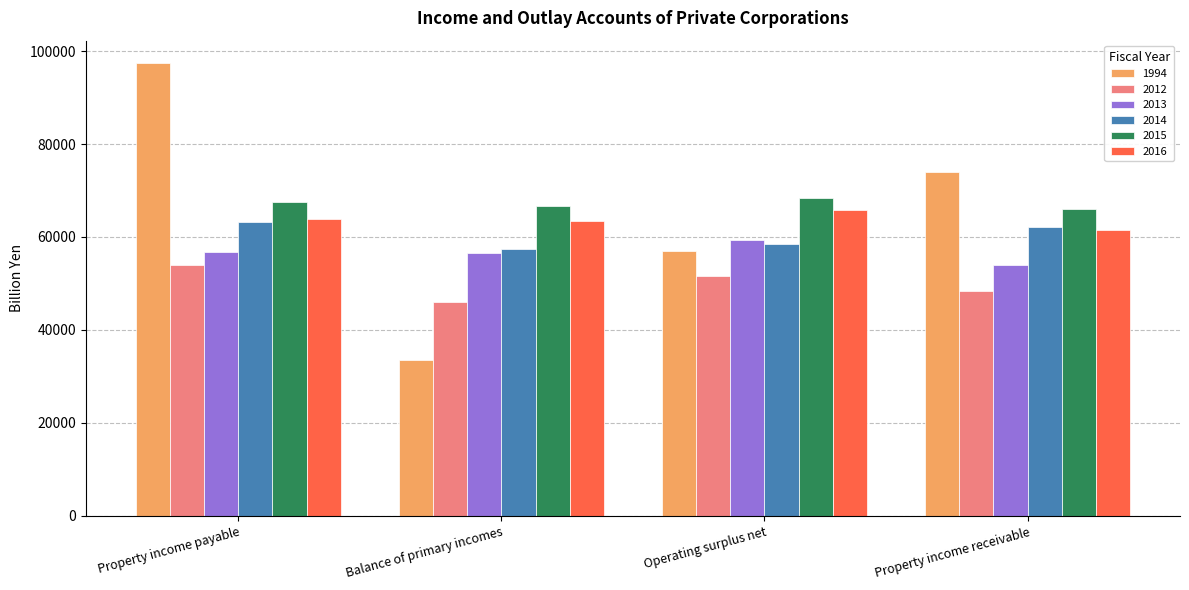

What is the total value across all series at Property income receivable?

365745.6